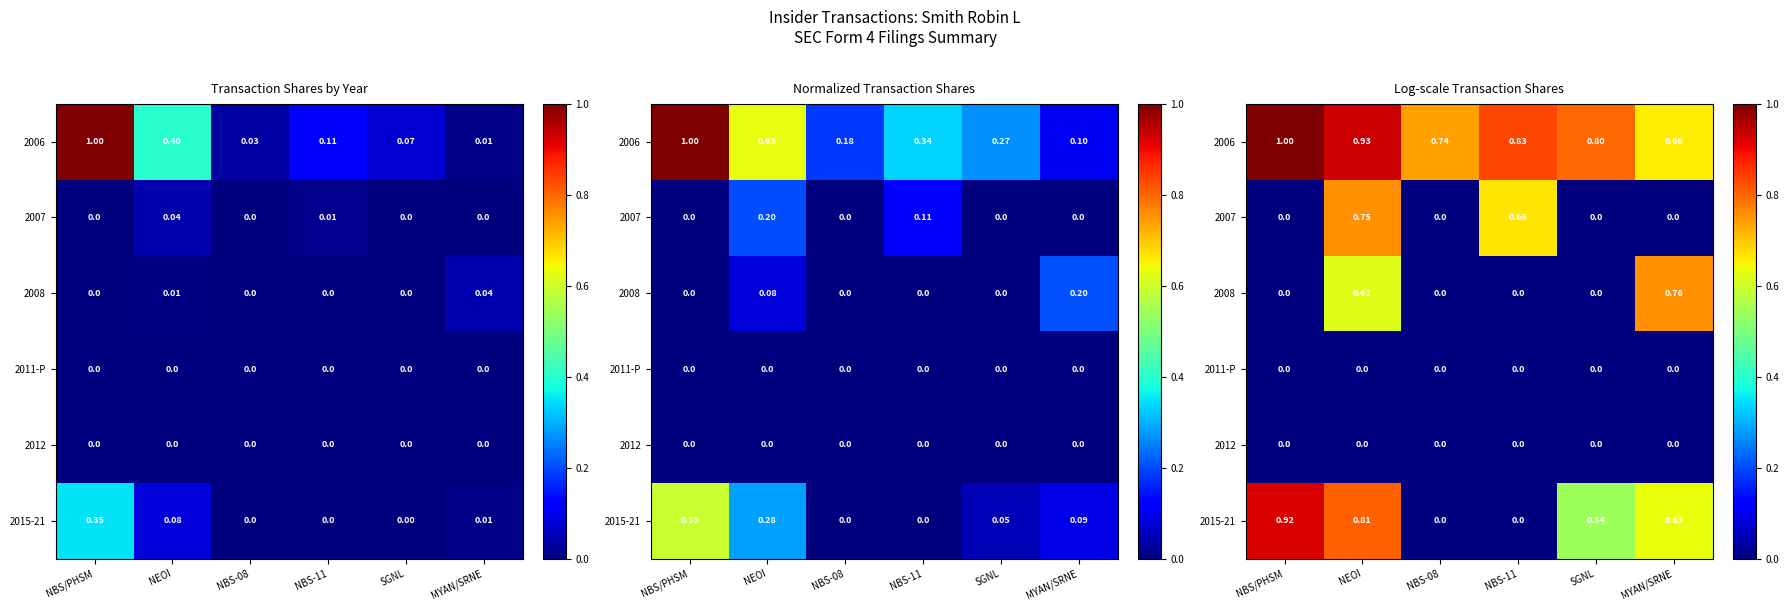

List the labels in order of 2011-P value, smallest first.

NBS/PHSM, NEOI, NBS-08, NBS-11, SGNL, MYAN/SRNE